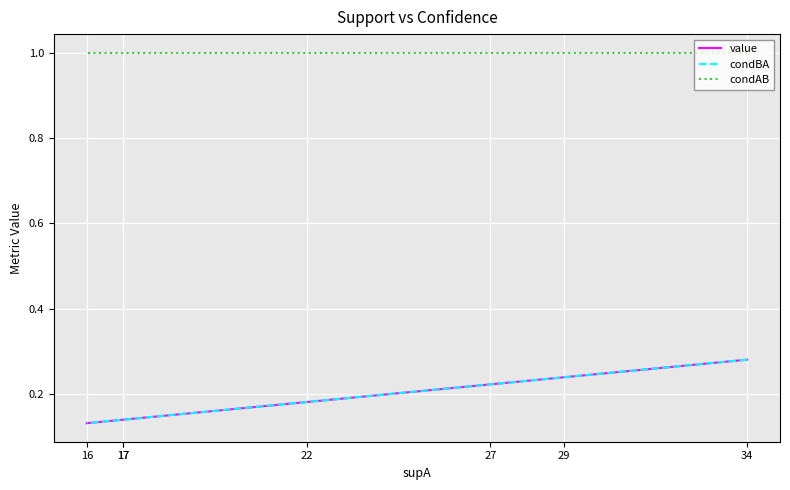

The value of condAB at 16 is 1.0. True or false?

True